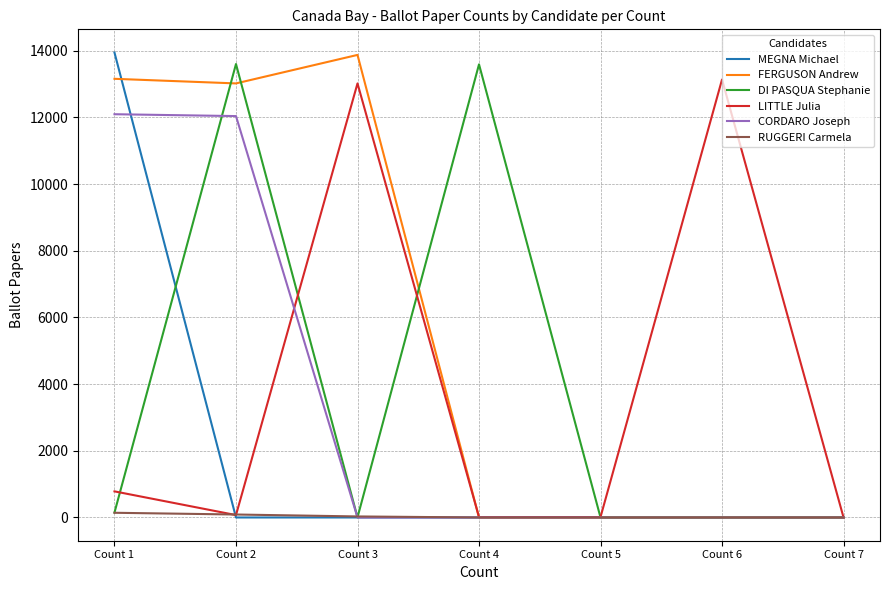

What is the approximate value of DI PASQUA Stephanie at Count 2, to the nearest 10?

13600